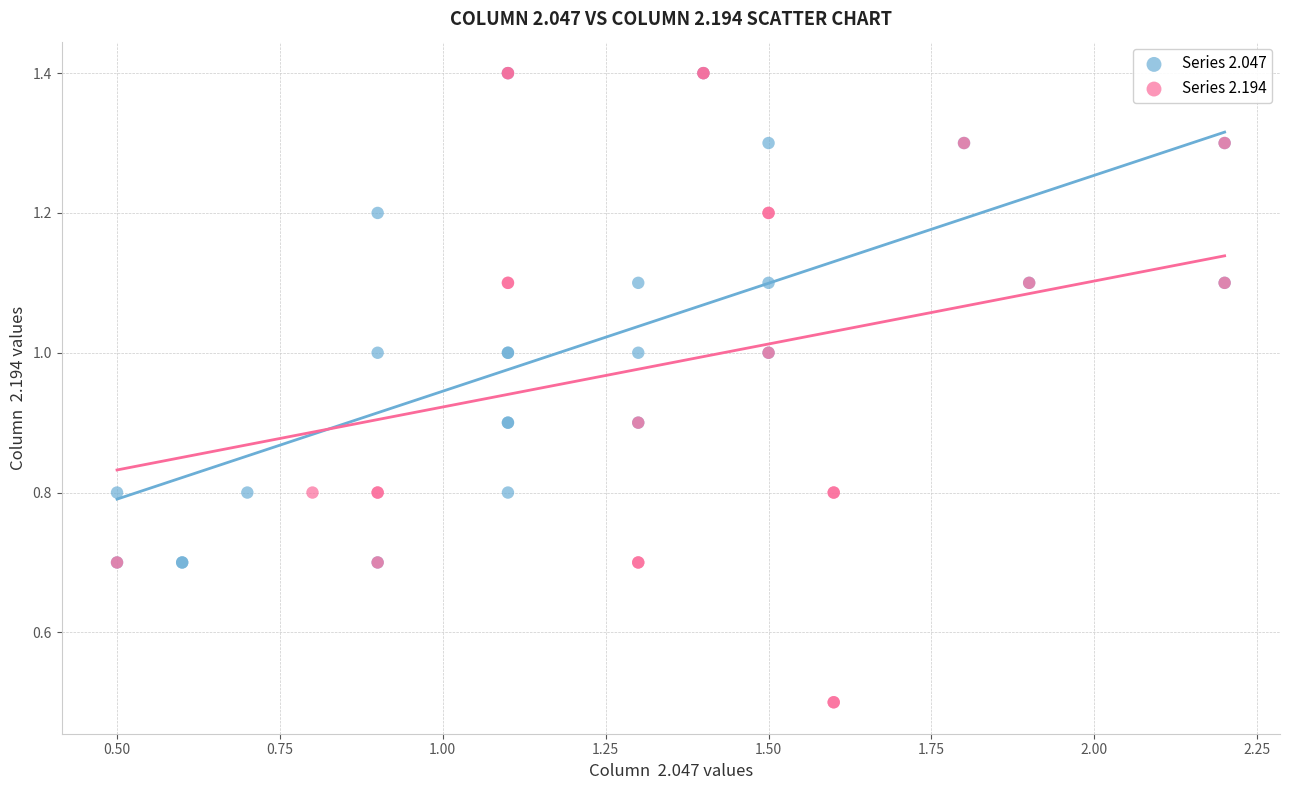

Which series has the widest spread of Y values?

Series 2.194